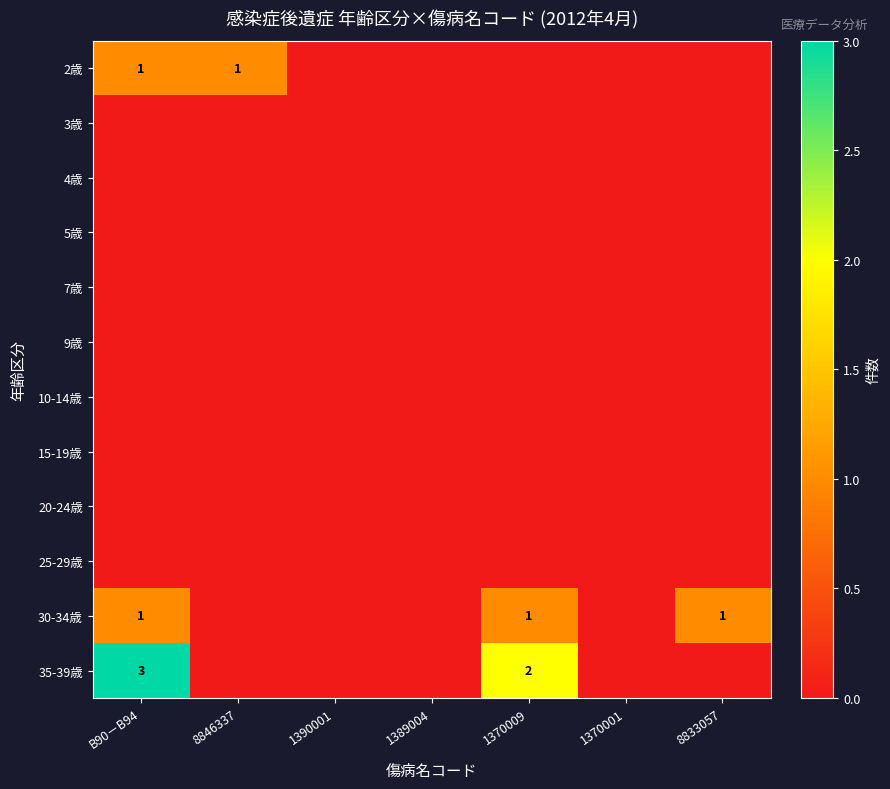

Is it true that 4歳 equals 0 at 1370001?

True